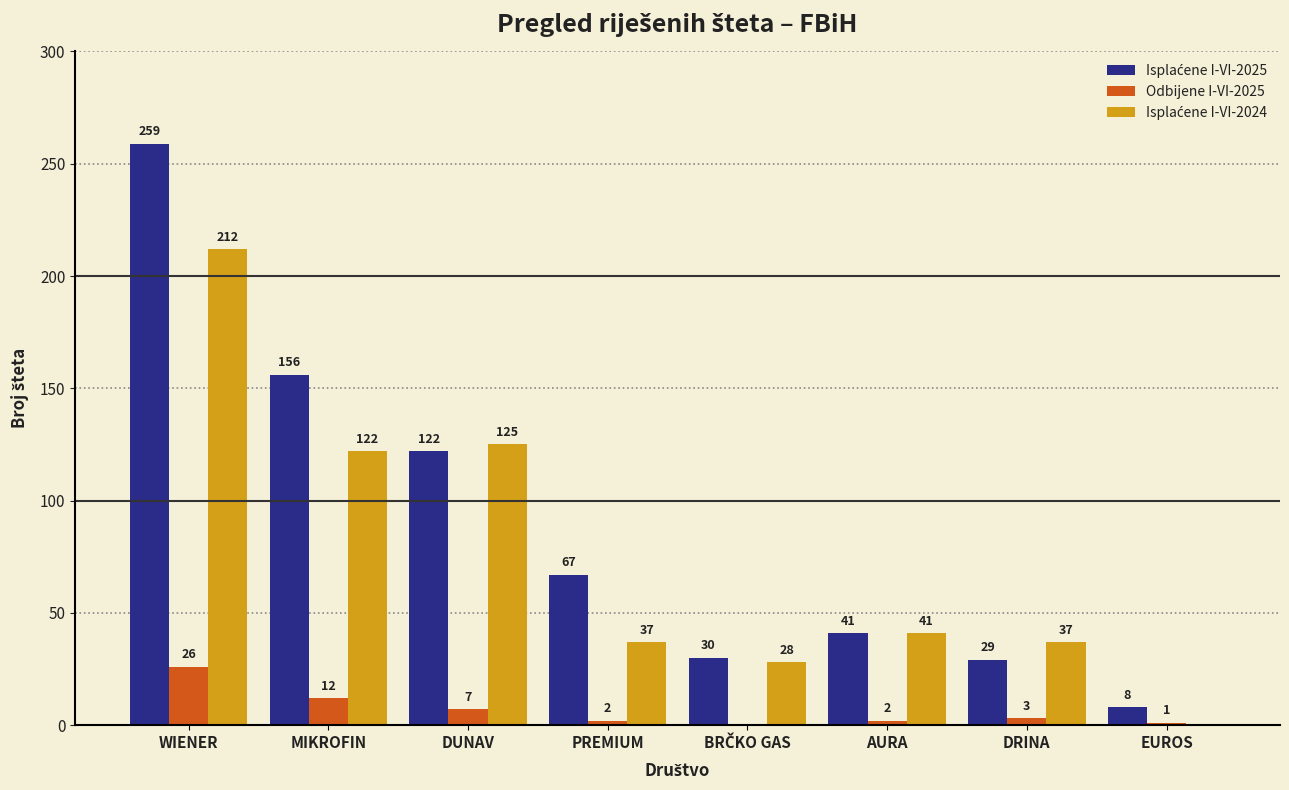

The value of Odbijene I-VI-2025 at WIENER is 26. True or false?

True